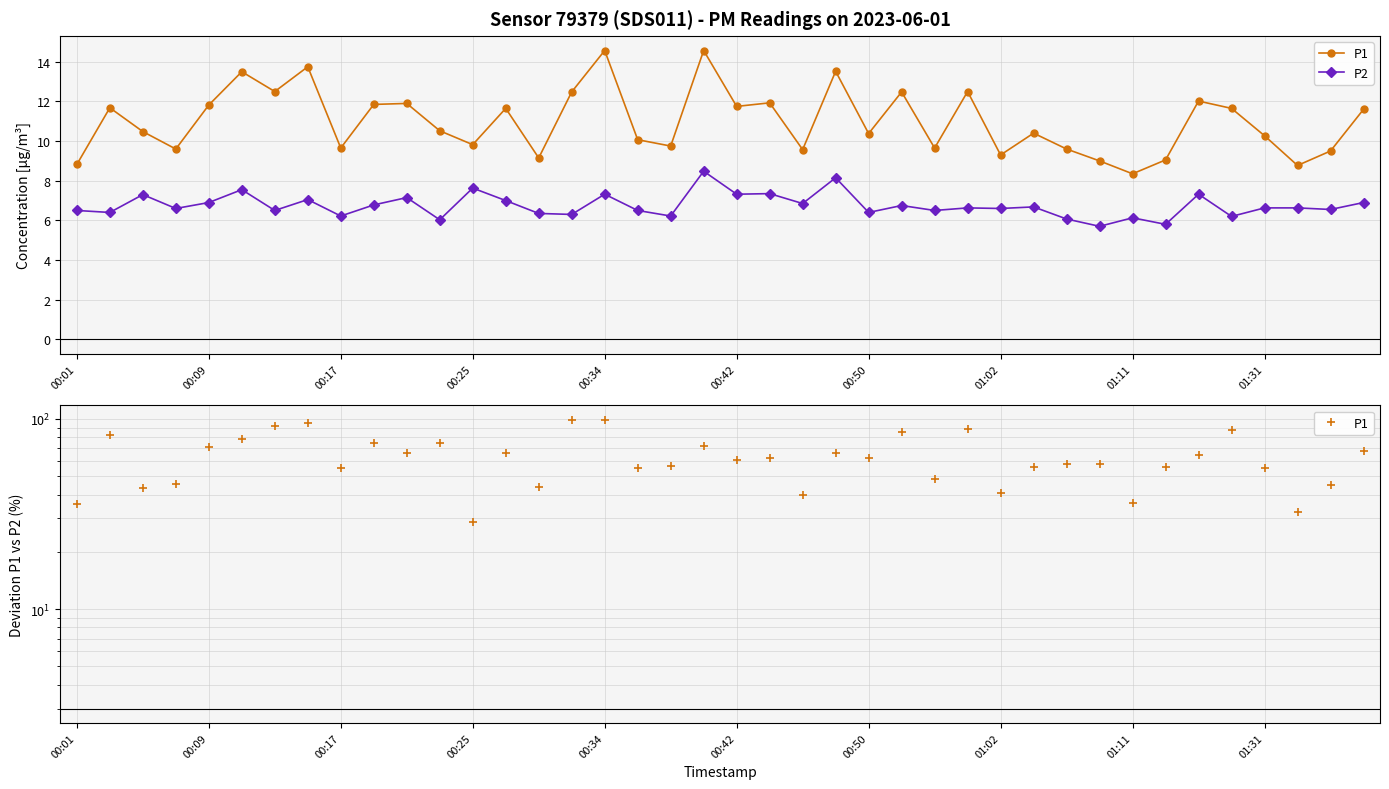

Read the P1 value at 00:01.

35.7